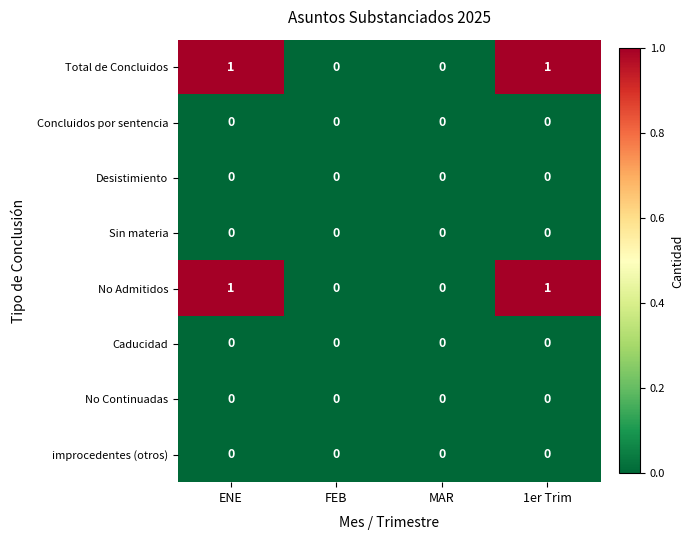

True or false: Total de Concluidos has a value of 0 at 1er Trim.

False